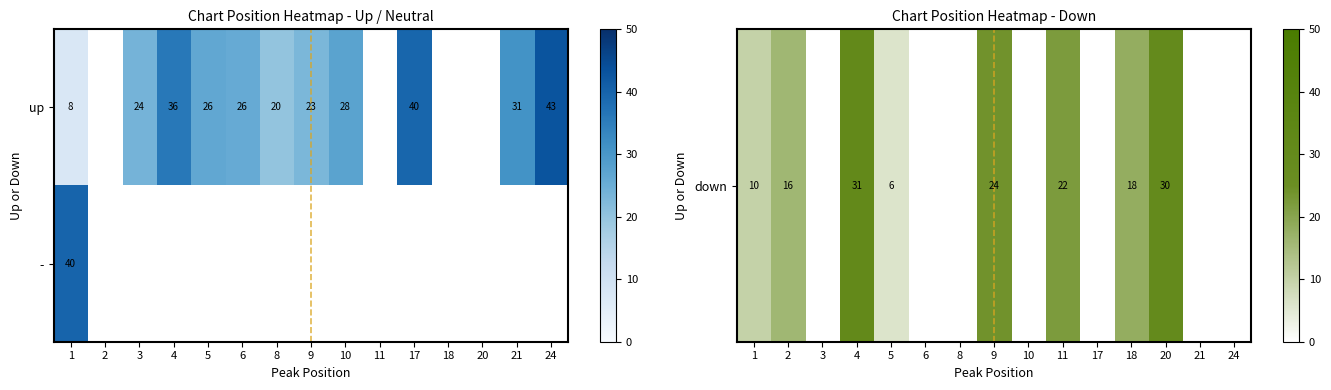

True or false: up has a value of 36.0 at 4.

True